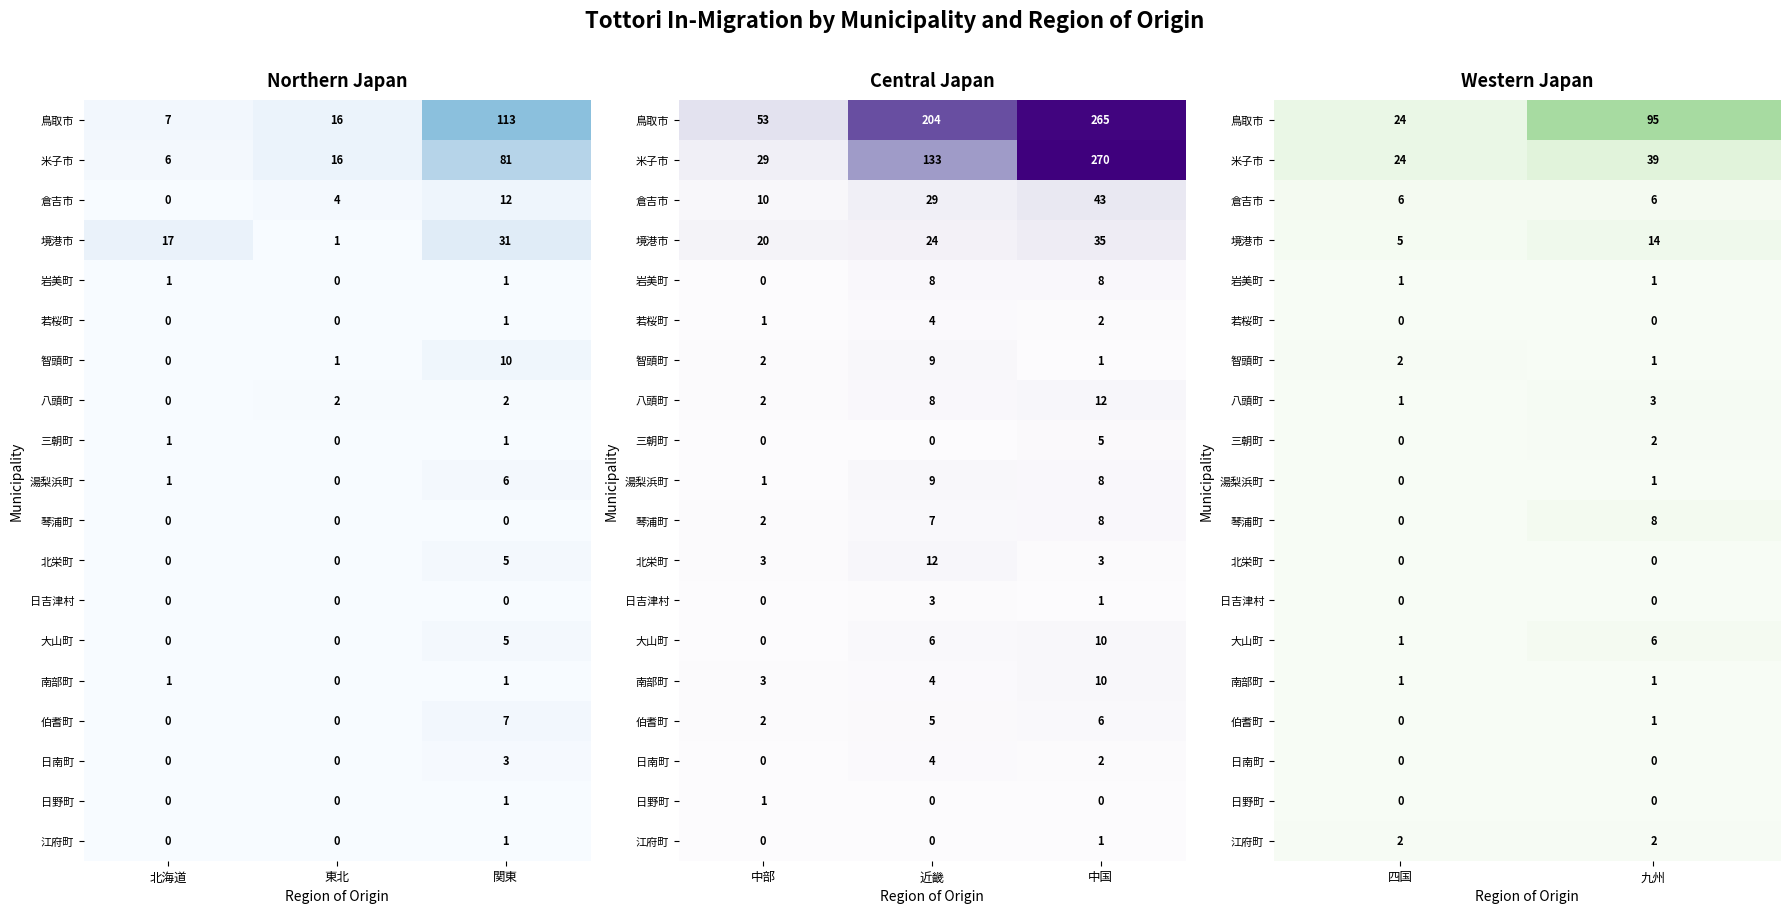

Is it true that 三朝町 equals -1 at 四国?

False